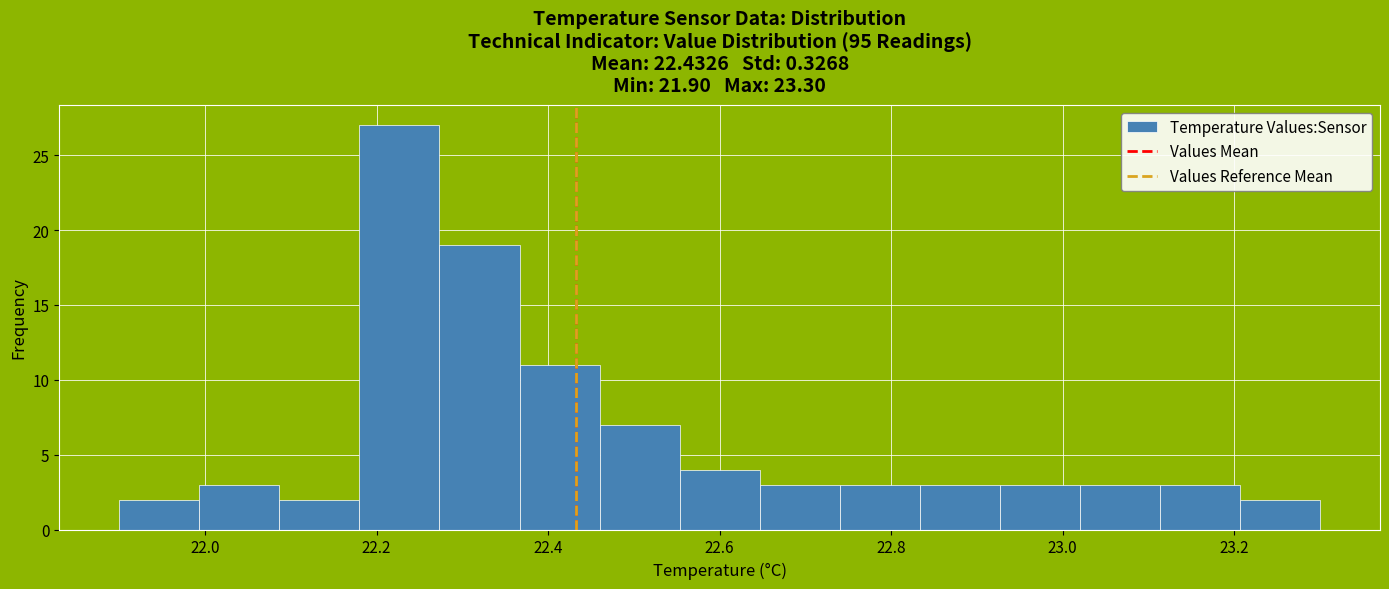

Over which range of the x-axis is the bar tallest?

22.18 to 22.28